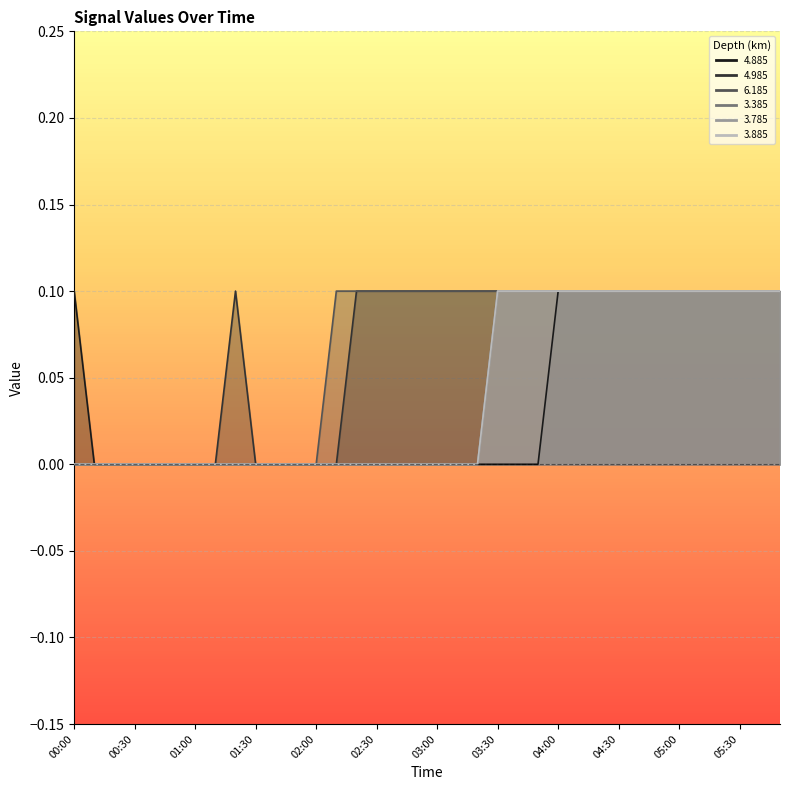

True or false: 3.885 and 3.385 cross at least once.

False